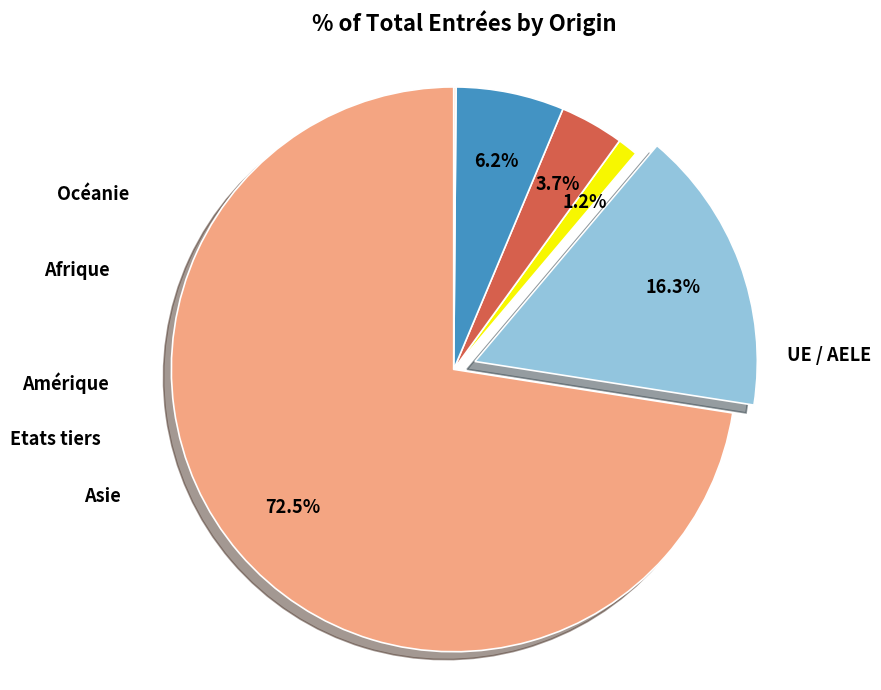

Which slice is the smallest?

Océanie